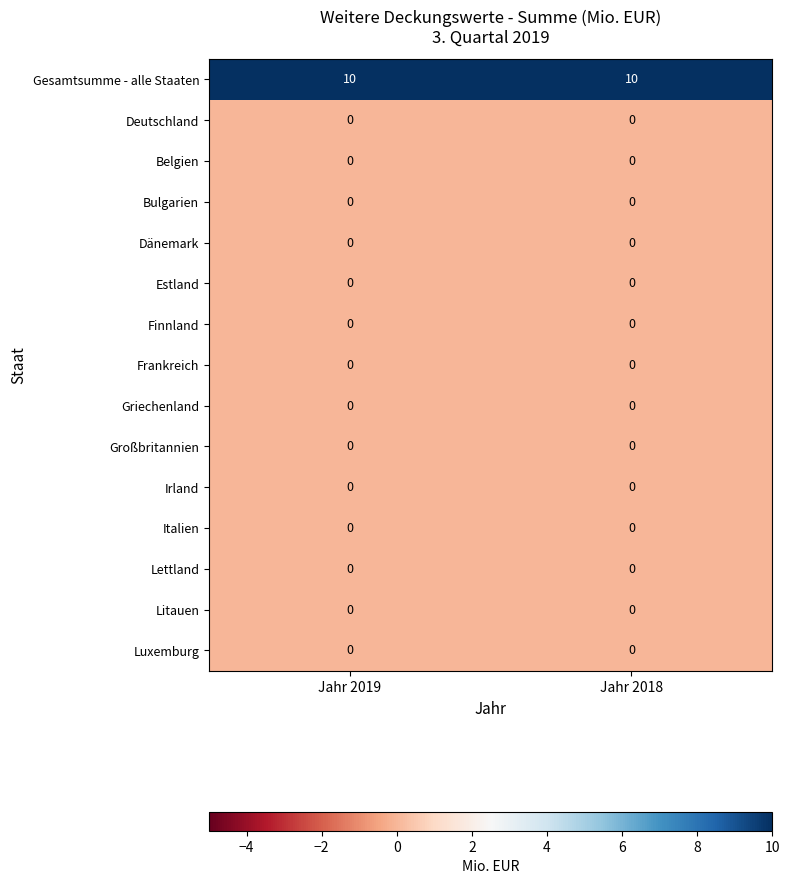

Which series has the largest total across all categories?

Gesamtsumme - alle Staaten